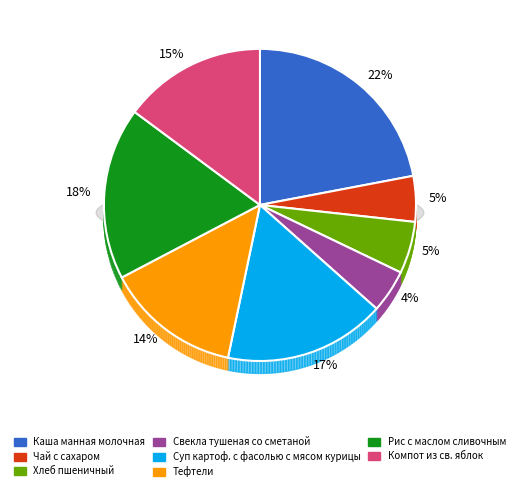

Combined, do Компот из св. яблок and Суп картоф. с фасолью с мясом курицы account for over 50%?

No